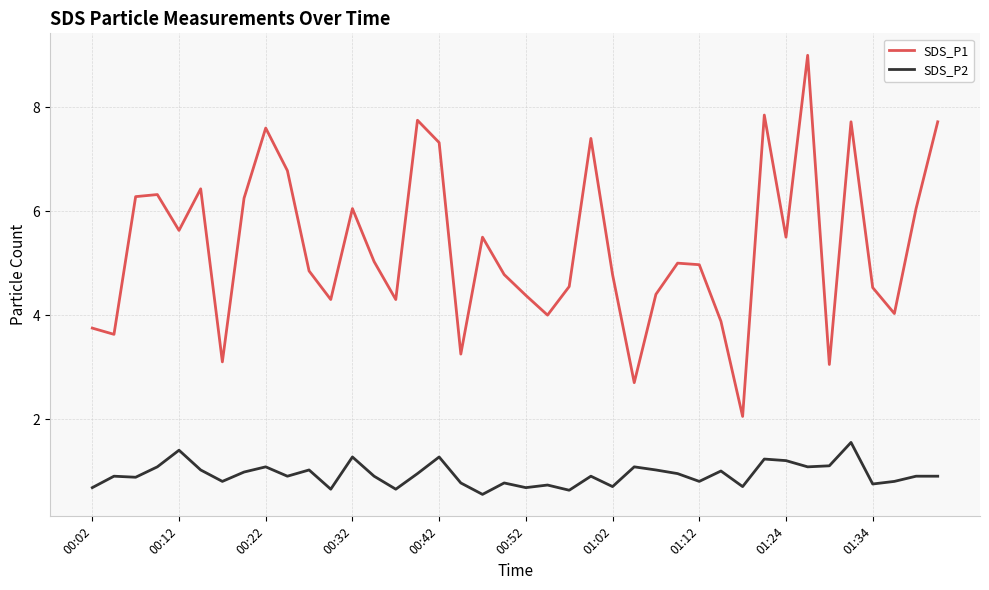

How many interior local valleys does the SDS_P1 series have?

12